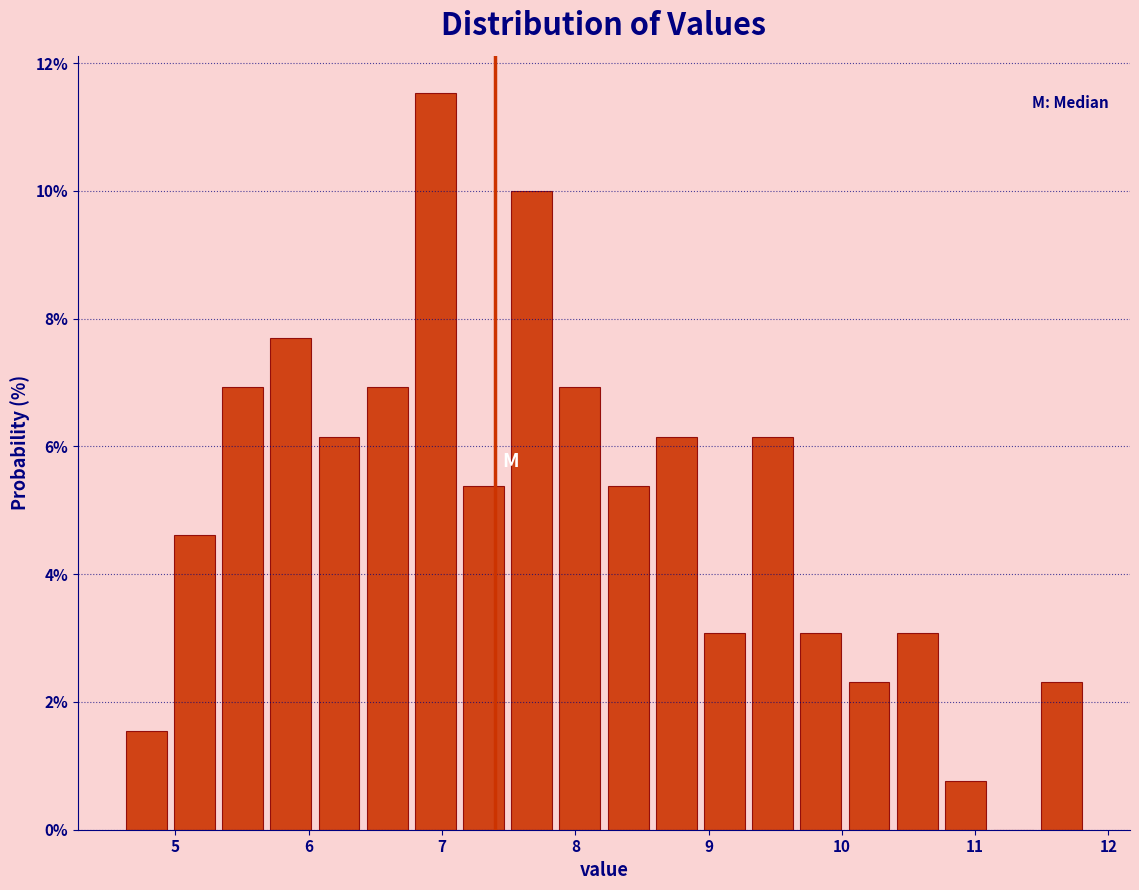

Read against the x-axis, roughly where is the centre of the tallest bar?

6.9